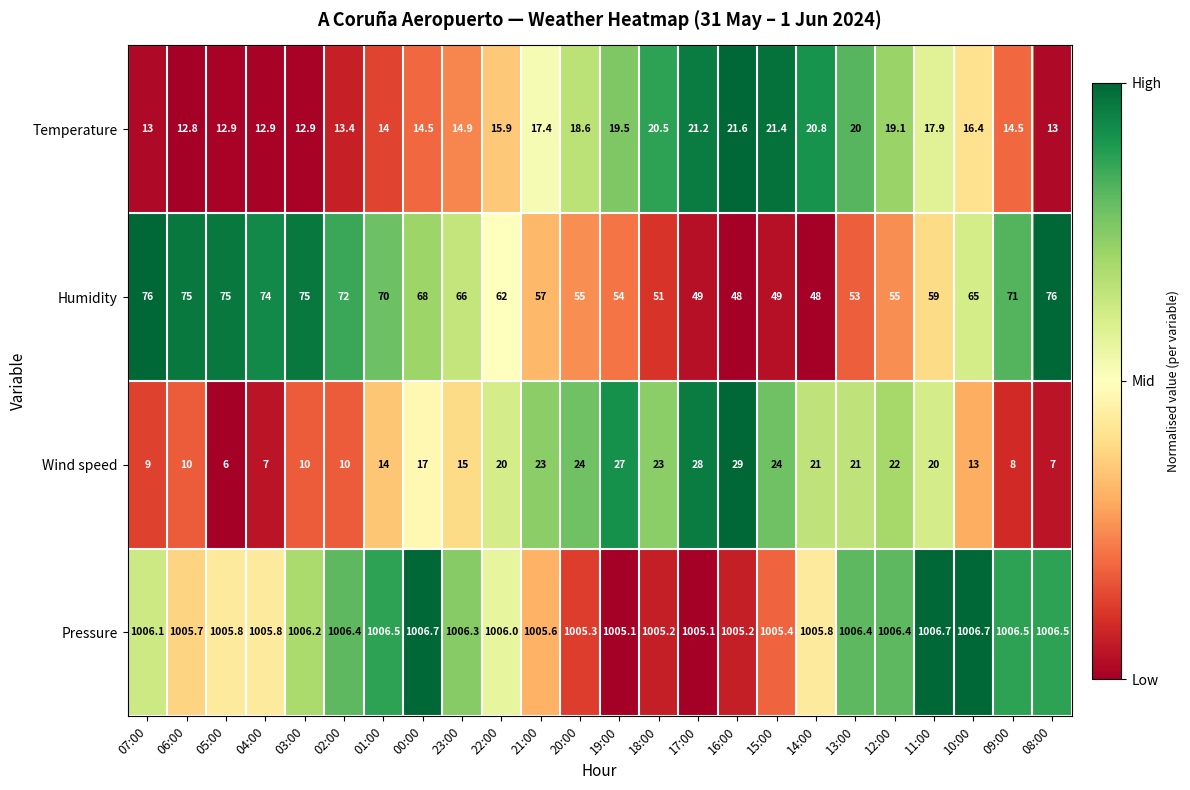

True or false: Wind speed has a value of 37.8 at 12:00.

False